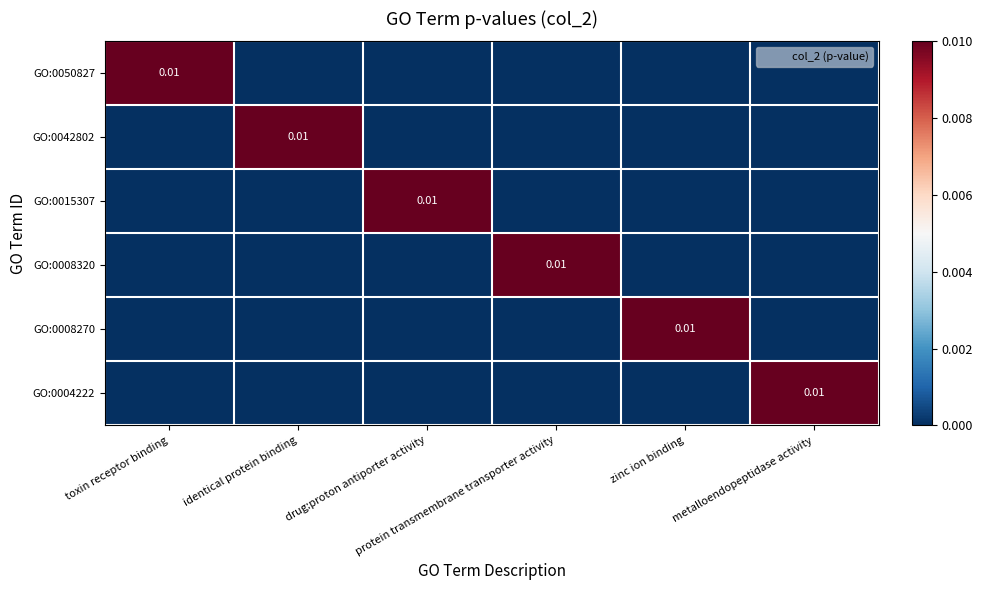

Between identical protein binding and toxin receptor binding, which is larger?

toxin receptor binding